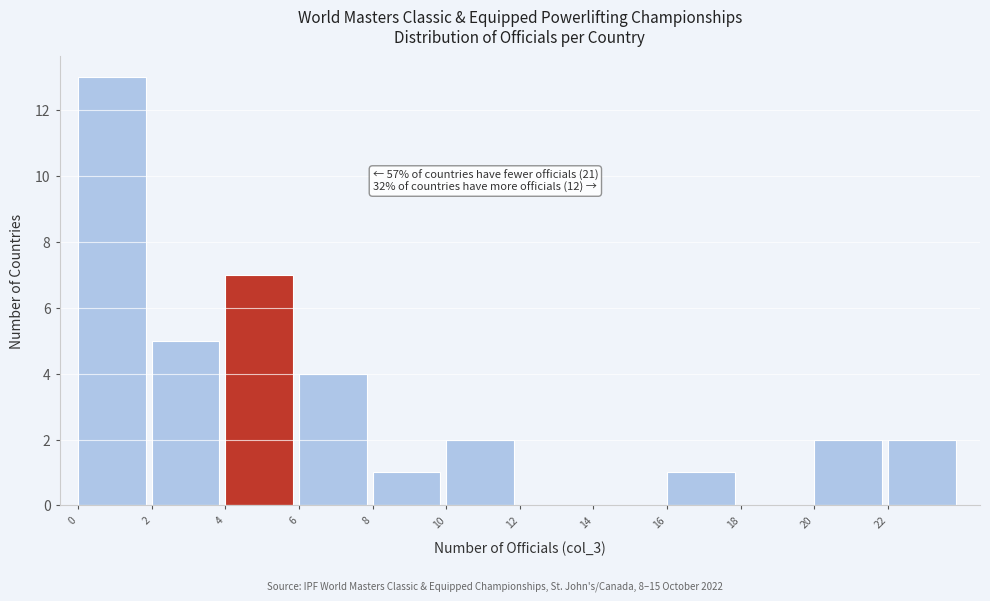

Over which range of the x-axis is the bar tallest?

0 to 2